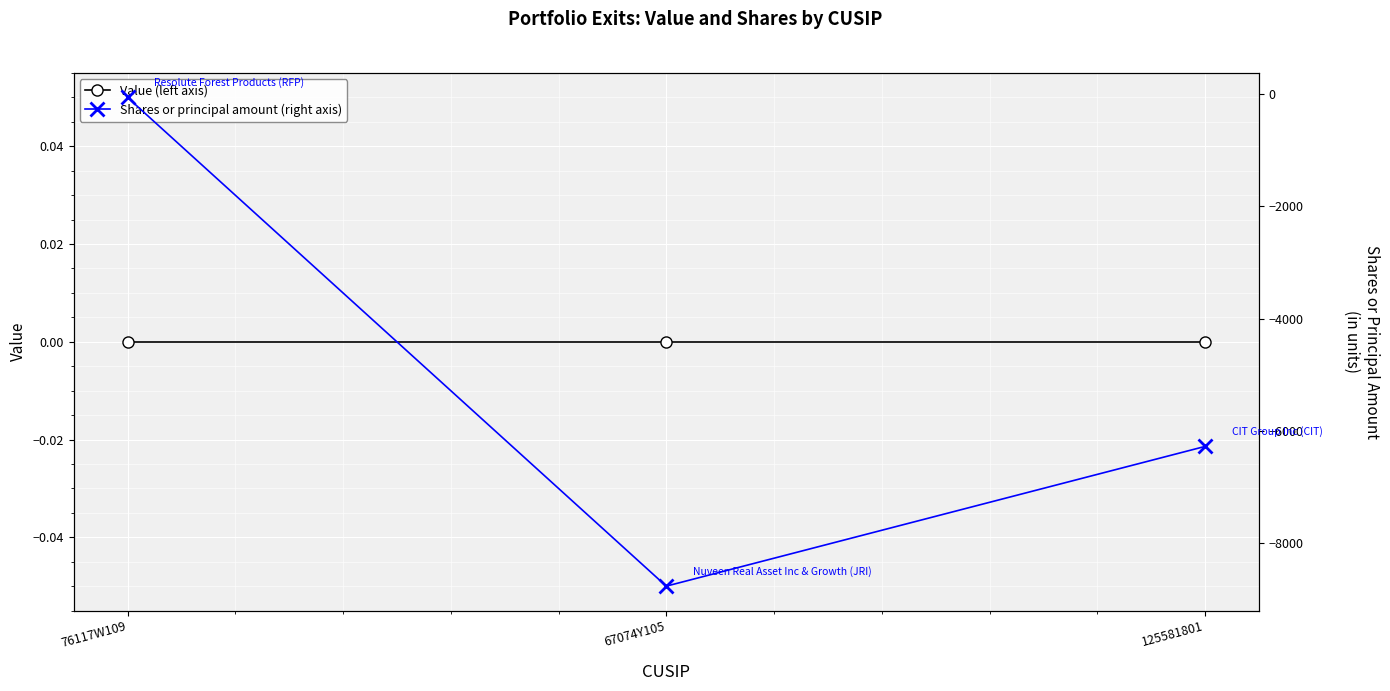

Does the chart display data point markers on the line(s)?

Yes